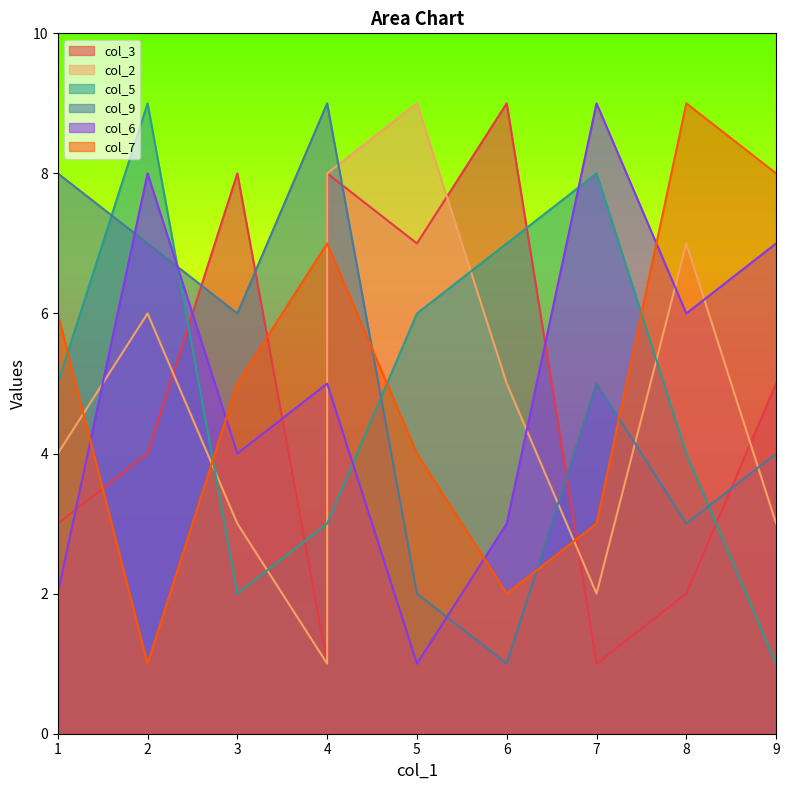

The value of col_3 at 2 is 7. True or false?

False